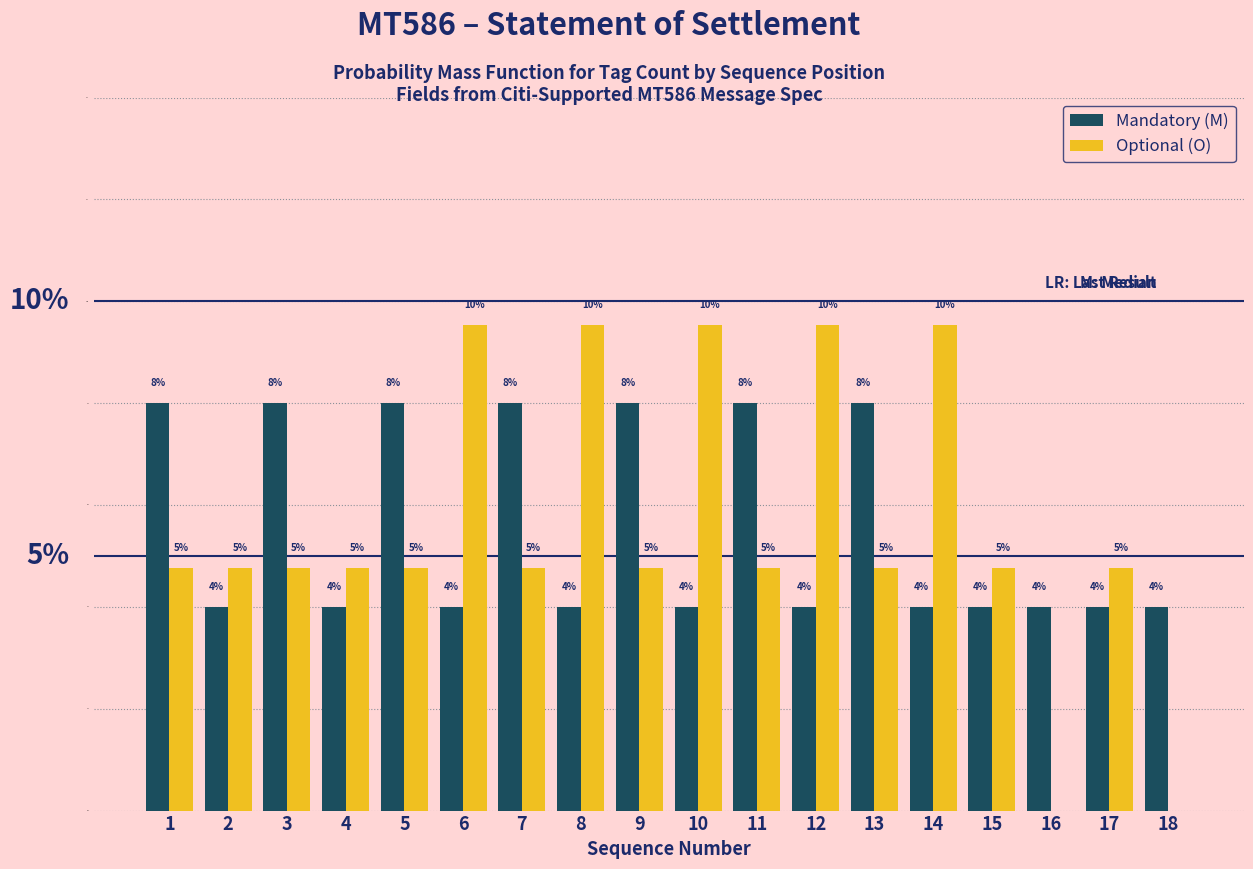

What is the greatest value displayed?

9.5